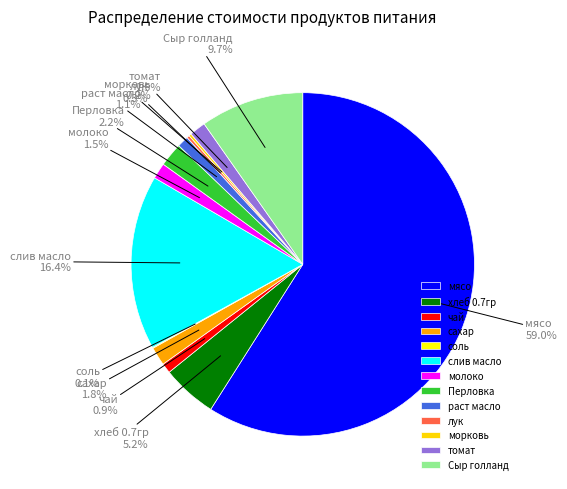

What portion of the pie excludes Перловка?

97.8%